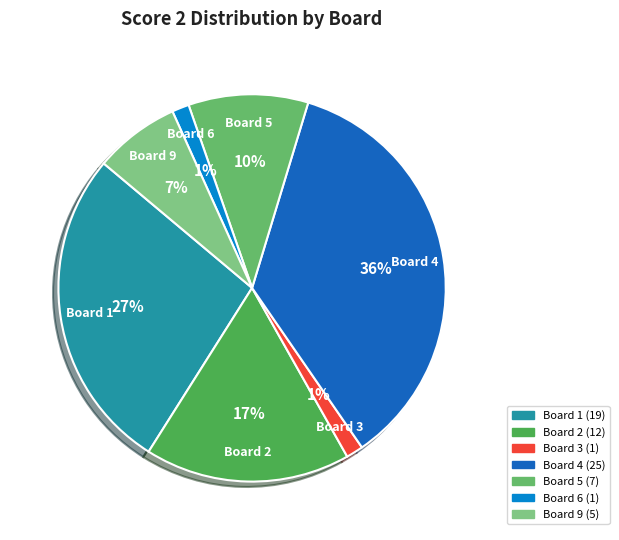

How many segments does this pie chart have?

7